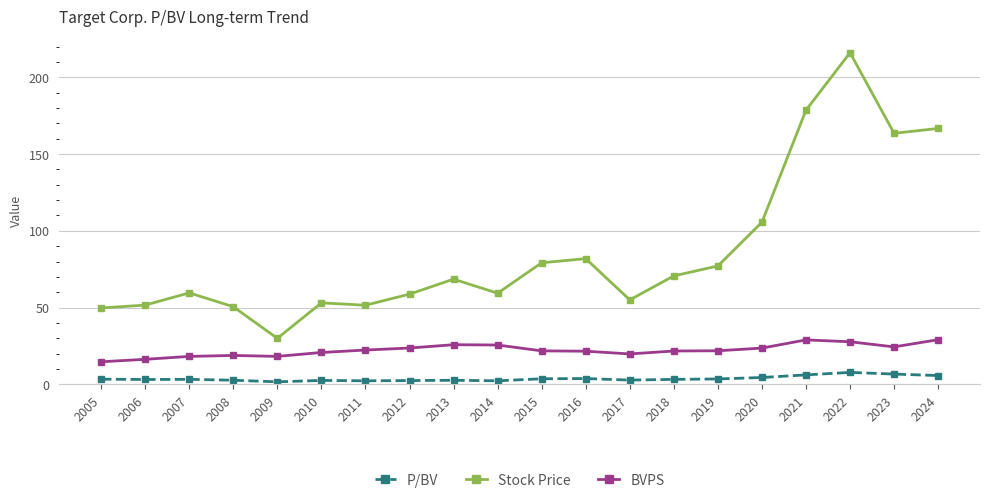

The BVPS series shows 8.3 at 2018. True or false?

False